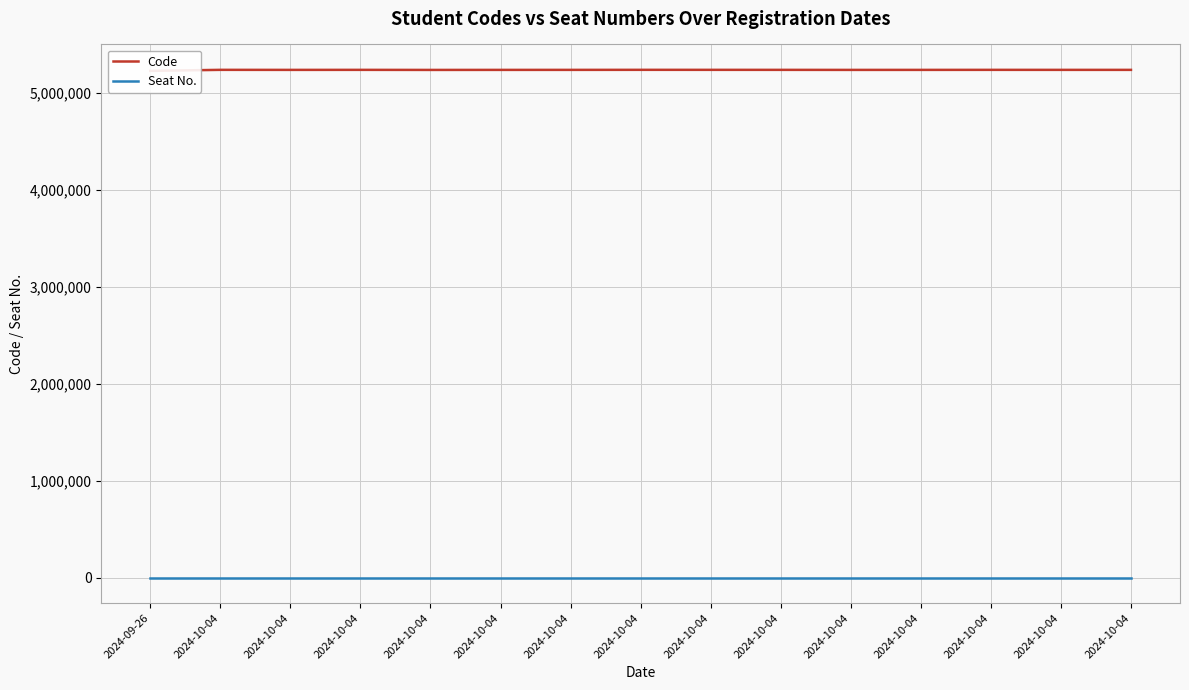

True or false: Code and Seat No. cross at least once.

False